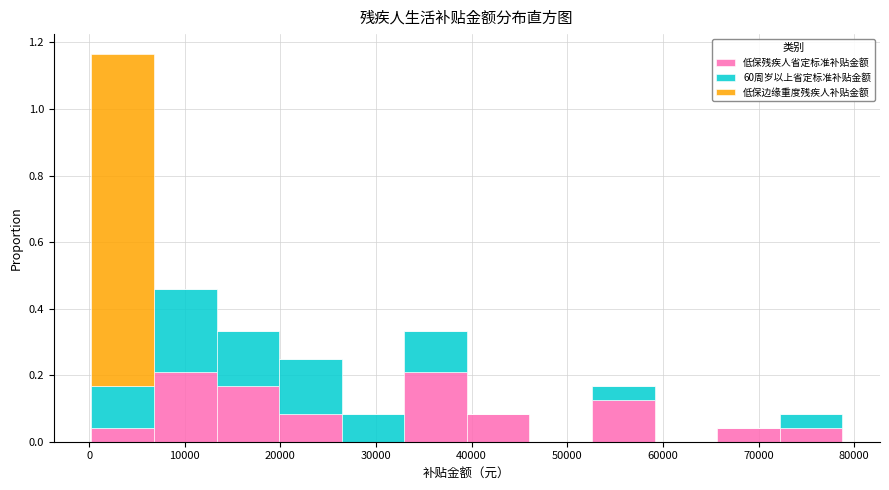

Reading left to right, list every stacked bar in this chart as the range it spans on the x-axis followed by its total height. Neither the bar edges nor the heights are printed on the chart, so give them approximately, as read against the axes.

0 to 7000: 1.16
7000 to 13000: 0.46
13000 to 20000: 0.34
20000 to 26000: 0.26
26000 to 33000: 0.08
33000 to 40000: 0.34
40000 to 46000: 0.08
46000 to 53000: 0
53000 to 59000: 0.16
59000 to 66000: 0
66000 to 72000: 0.04
72000 to 79000: 0.08